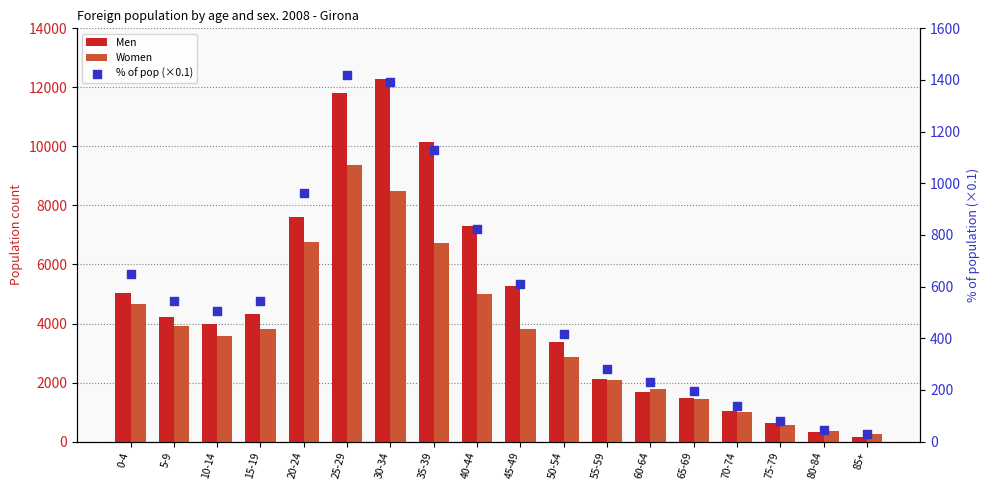

Which series has the largest Y range (max minus min)?

Men